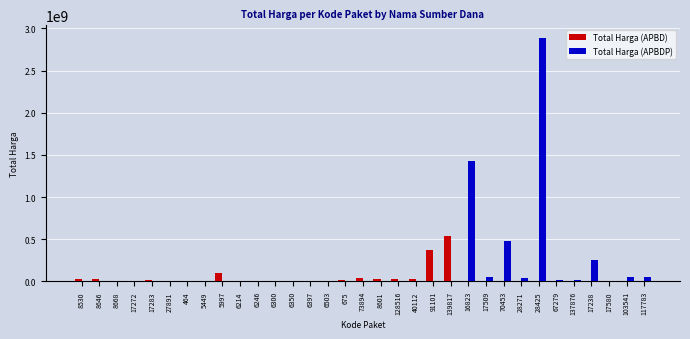

What is the spread (max minus min) of values at 6246?

265000